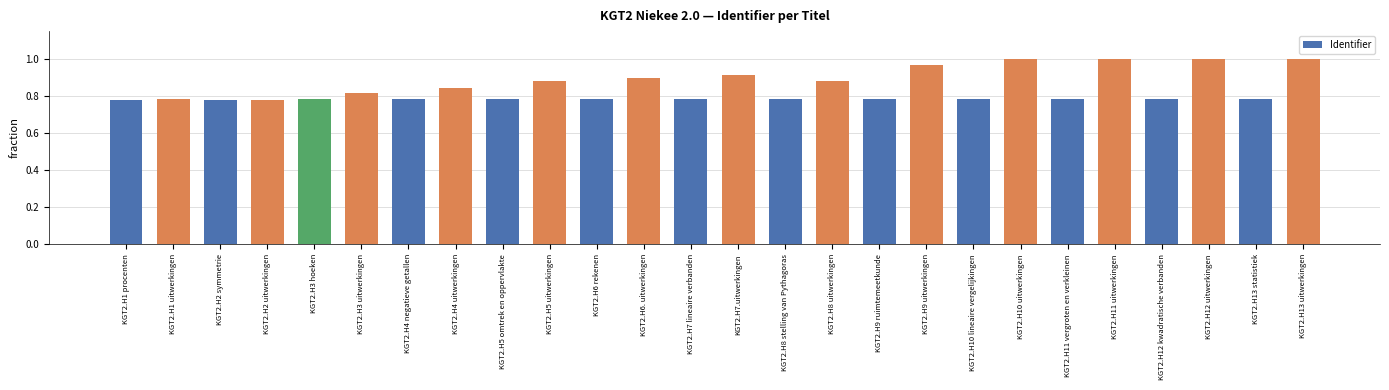

What is the difference between the second highest and minimum values?

0.2